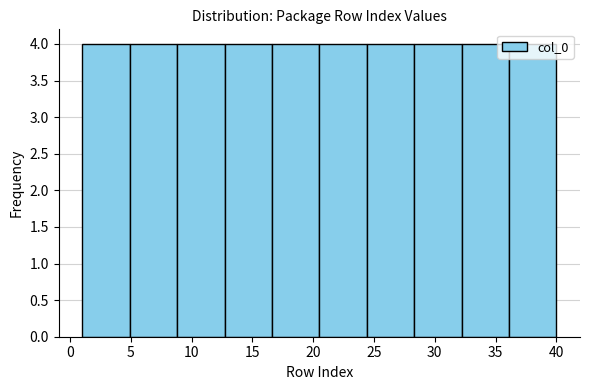

Reading left to right, list every bar in this chart as the range it spans on the x-axis followed by its height. Neither the bar edges nor the heights are printed on the chart, so give them approximately, as read against the axes.

1.0 to 4.9: 4
4.9 to 8.8: 4
8.8 to 12.7: 4
12.7 to 16.6: 4
16.6 to 20.5: 4
20.5 to 24.4: 4
24.4 to 28.3: 4
28.3 to 32.2: 4
32.2 to 36.1: 4
36.1 to 40.0: 4